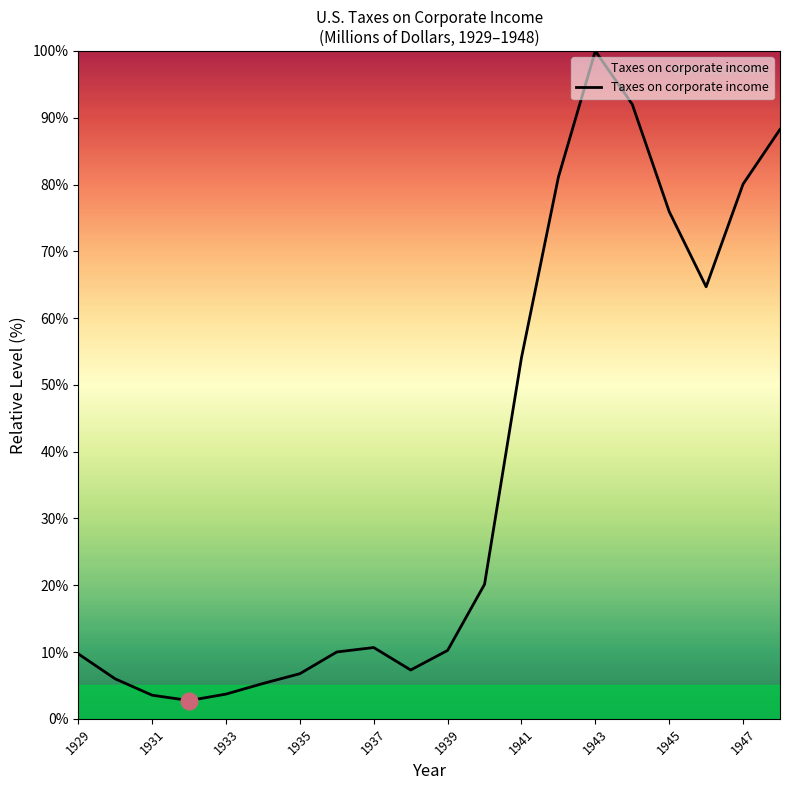

What is the difference between the maximum and minimum values?

97.3